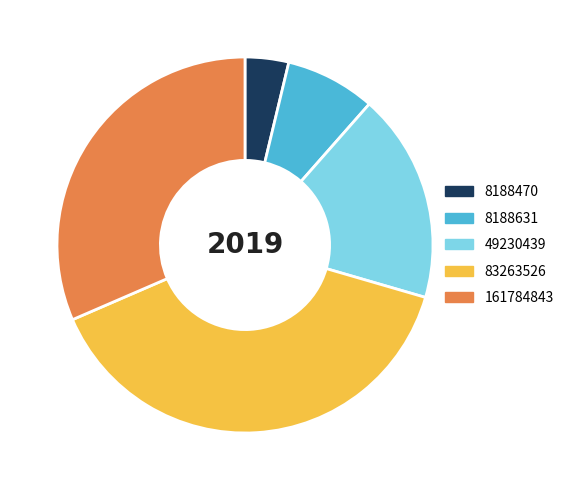

Rank the categories by value from lowest to highest.

8188470, 8188631, 49230439, 161784843, 83263526